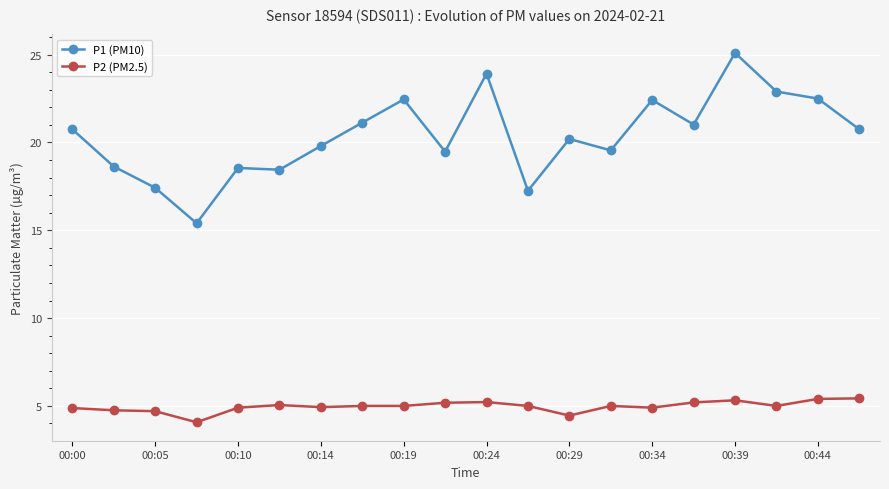

Which series has the largest total across all categories?

P1 (PM10)